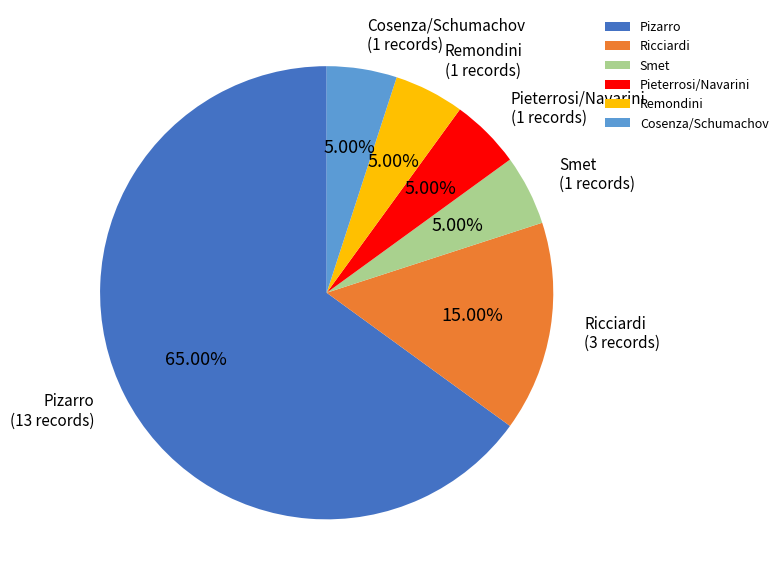

To the nearest percent, what portion does Pieterrosi/Navarini represent?

5%